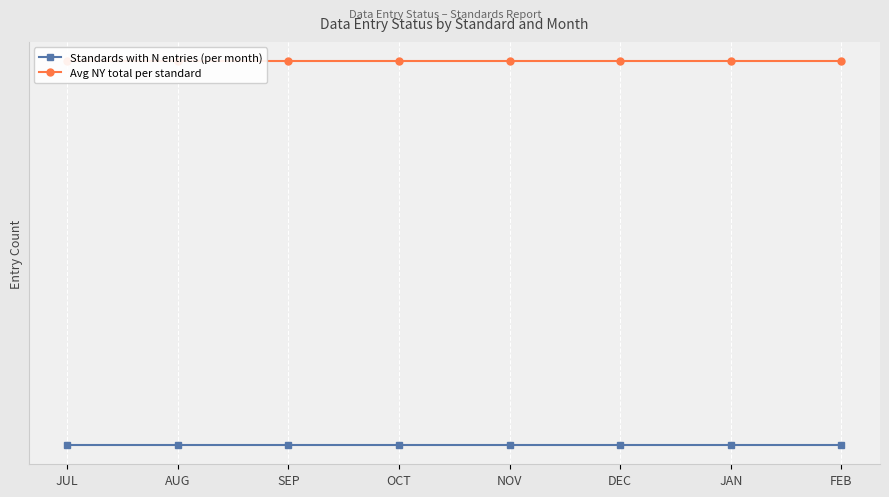

What is the sum of the Avg NY total per standard values at FEB and SEP?

360